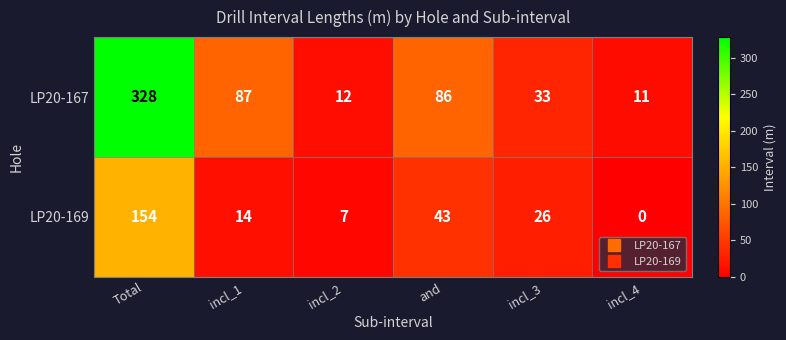

Where is LP20-169 nearest to the value 77?

and